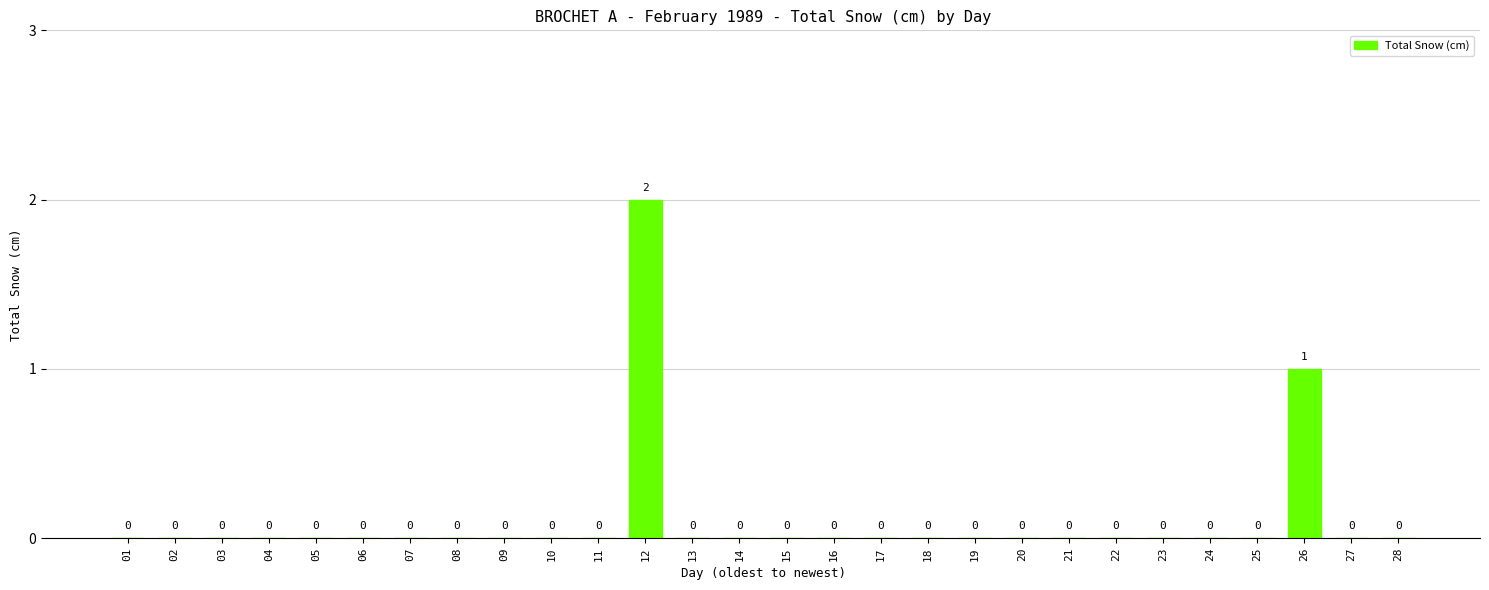

At which category does the chart reach its peak across all series?

12